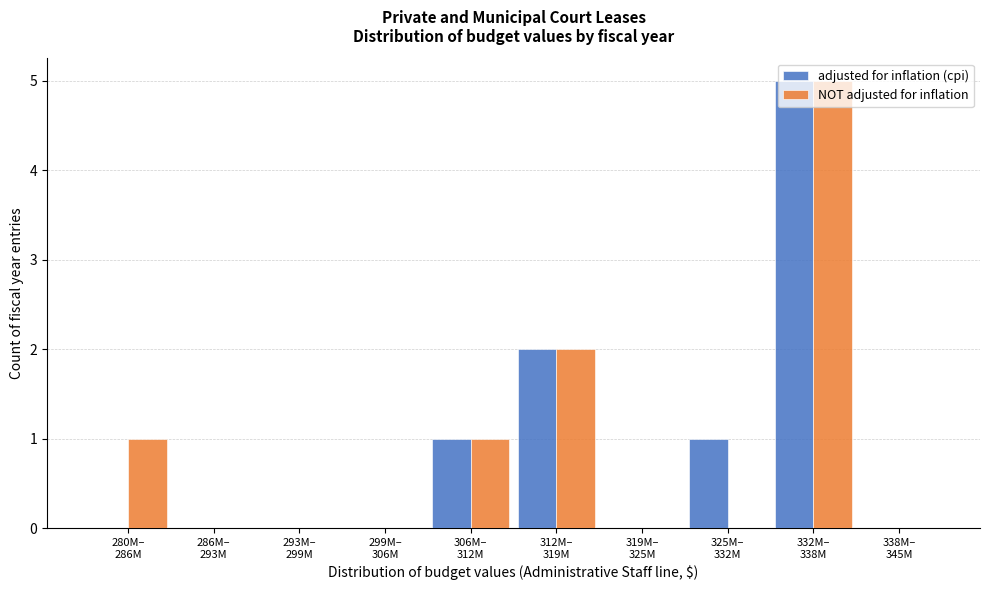

What is the highest value of the NOT adjusted for inflation series?

5